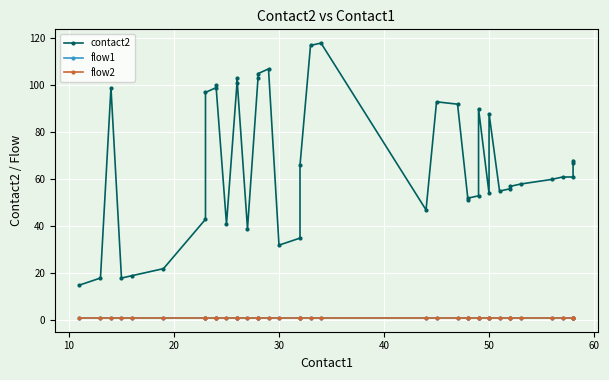

What is the sum of all flow1 values?

40